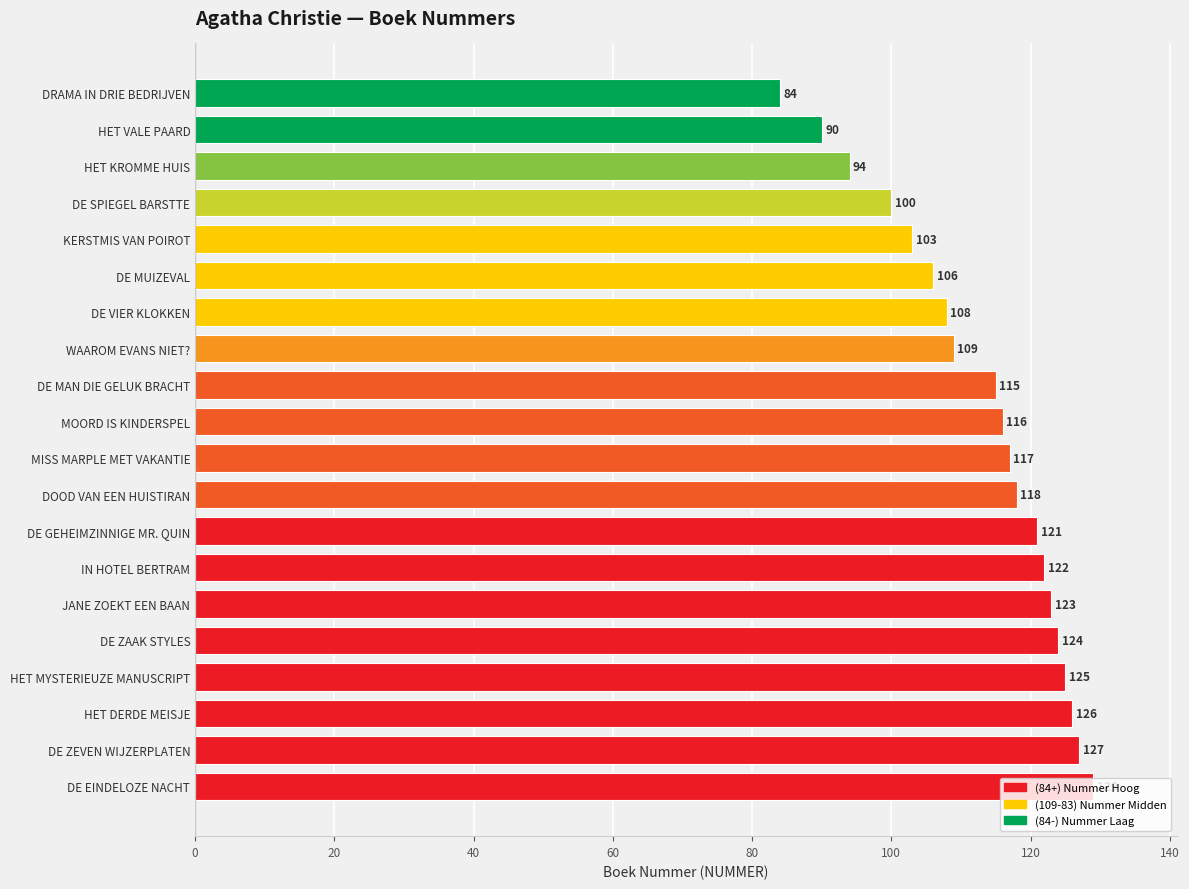

What is the sum of all values?

2257